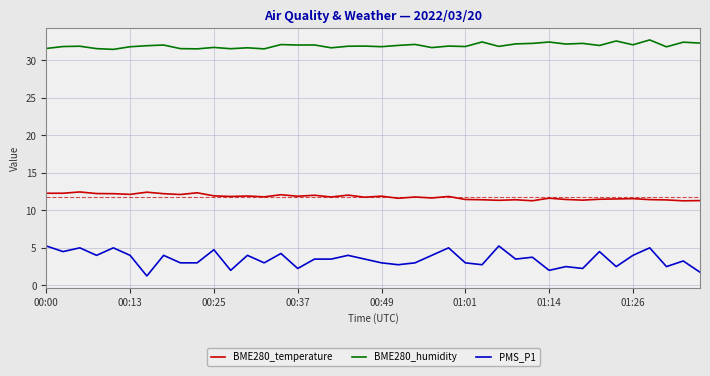

How many lines are shown in the chart?

3